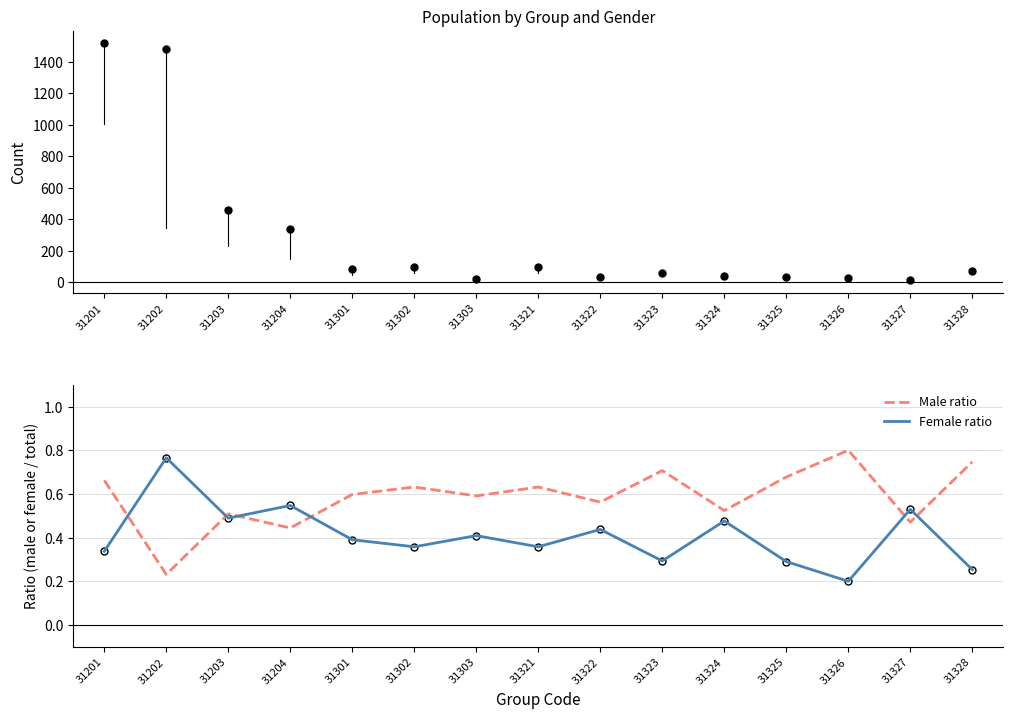

The Female ratio series shows 0.8 at 31202. True or false?

True